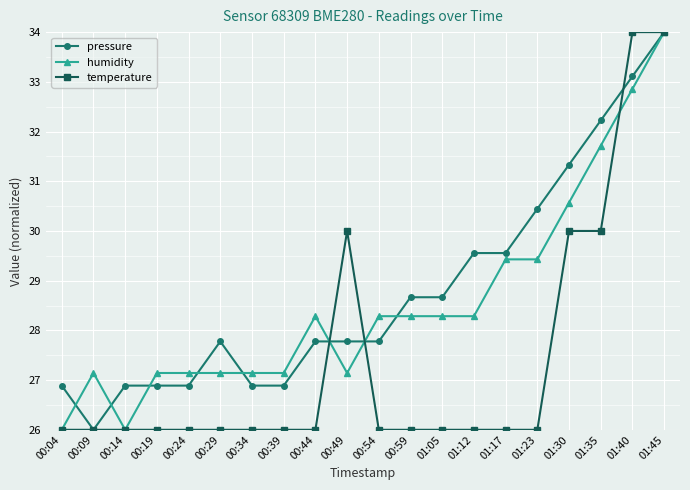

List the series in order of their overall mean, lowest first.

temperature, humidity, pressure